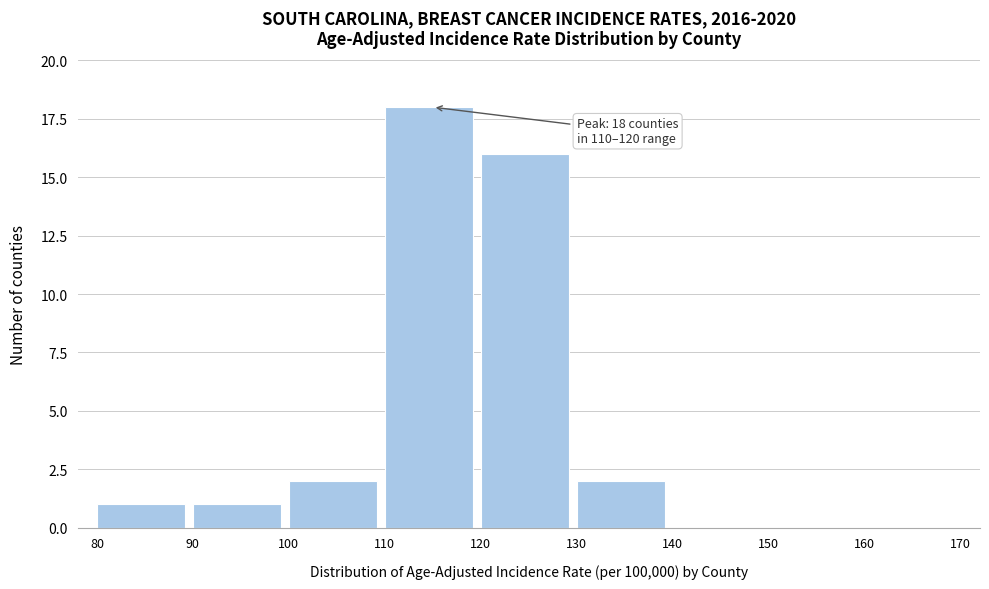

Over which range of the x-axis is the bar tallest?

110 to 120